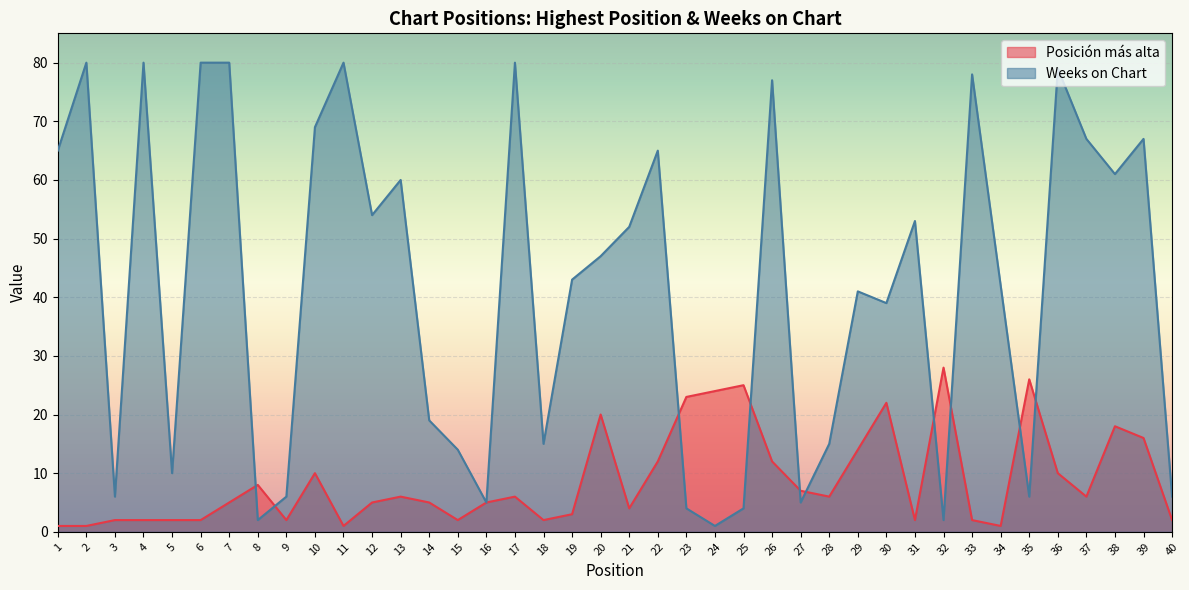

What are all the series names shown in the legend?

Posición más alta, Weeks on Chart